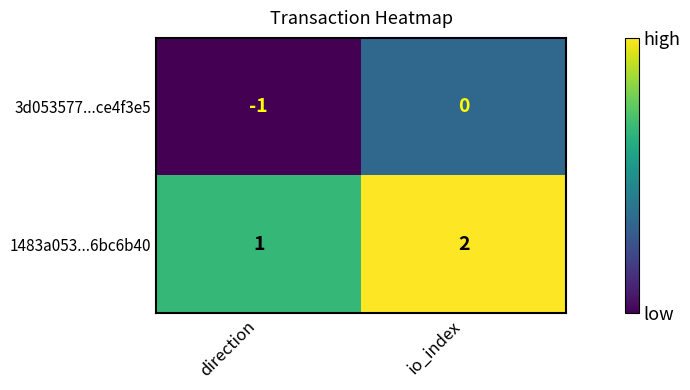

Which label corresponds to the smallest value in the chart?

direction